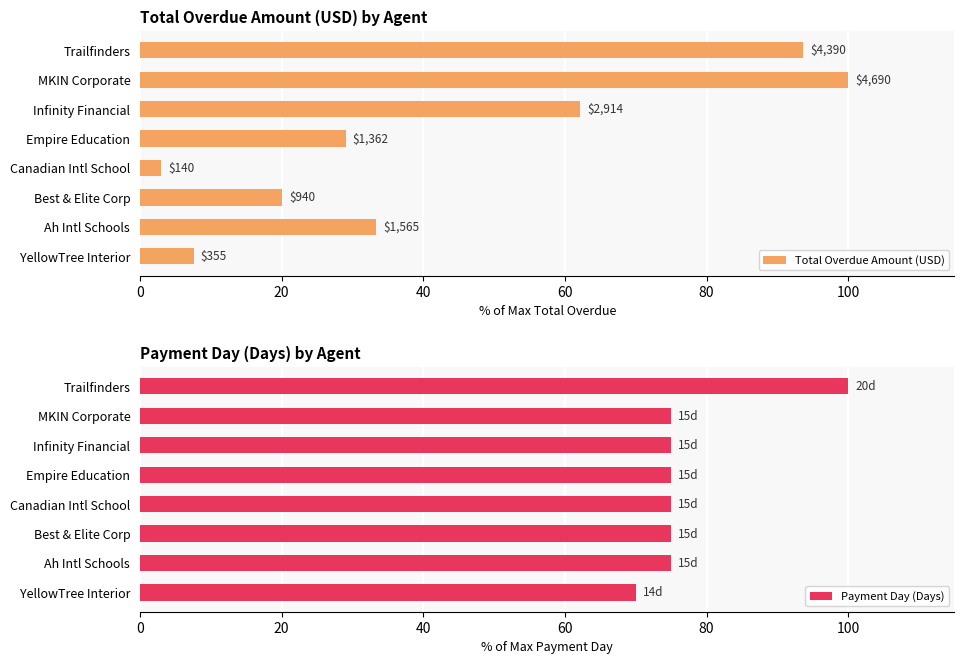

What is the average value of the Total Overdue Amount (USD) series?

43.6